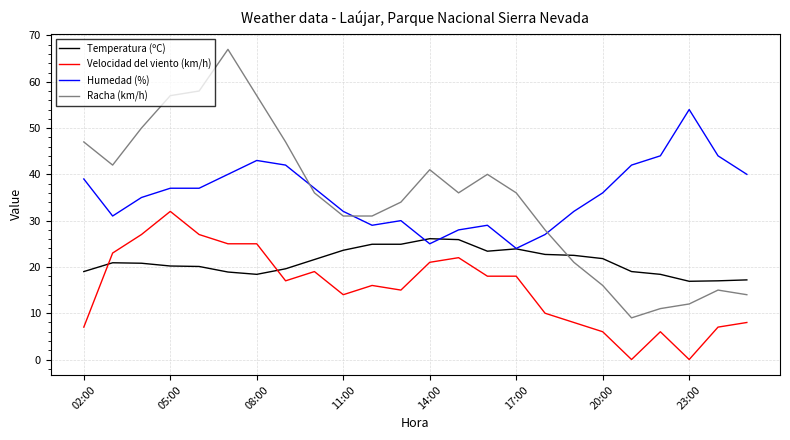

Which series has the largest range (max minus min)?

Racha (km/h)